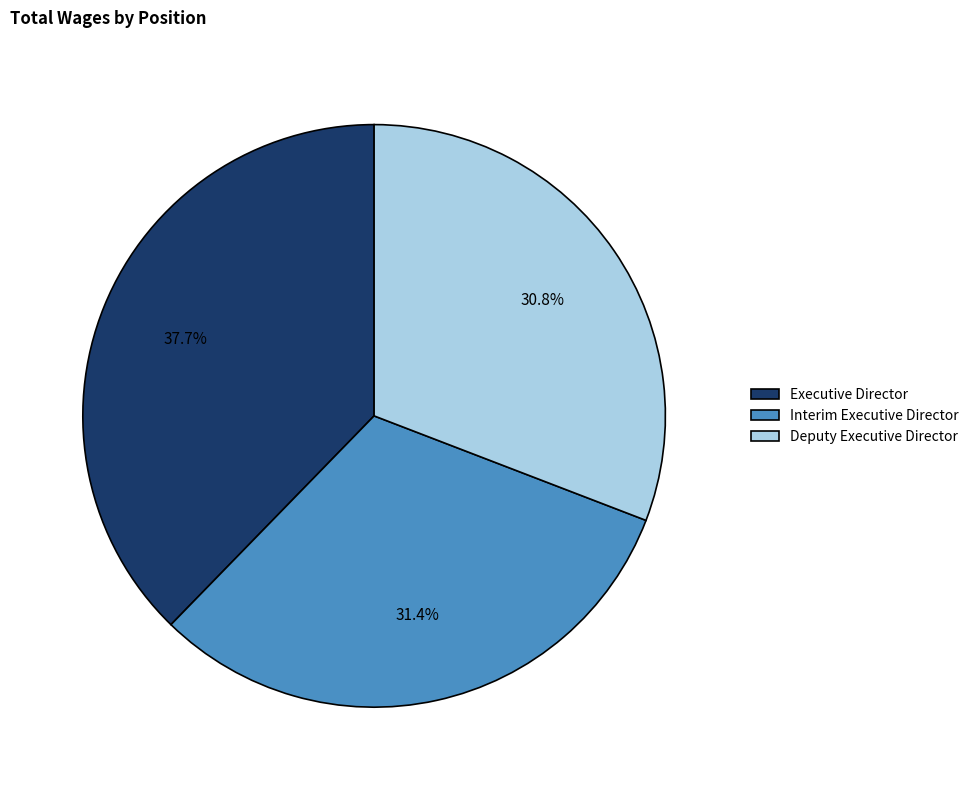

Is there a majority slice in this chart?

No